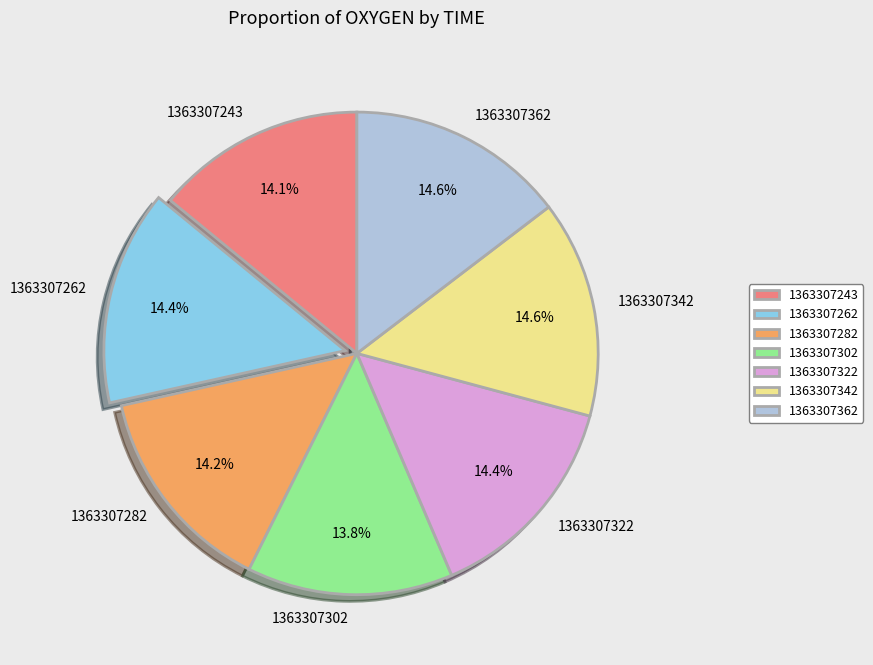

How many segments does this pie chart have?

7